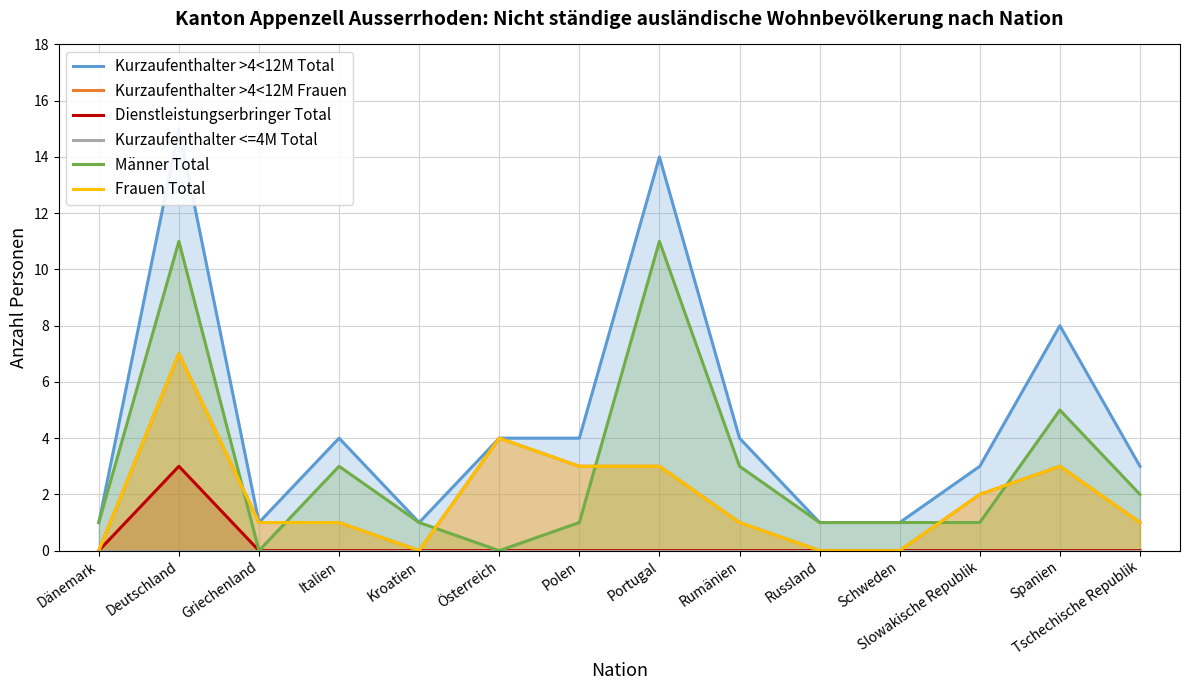

How many interior local peaks does the Kurzaufenthalter >4<12M Frauen series have?

3